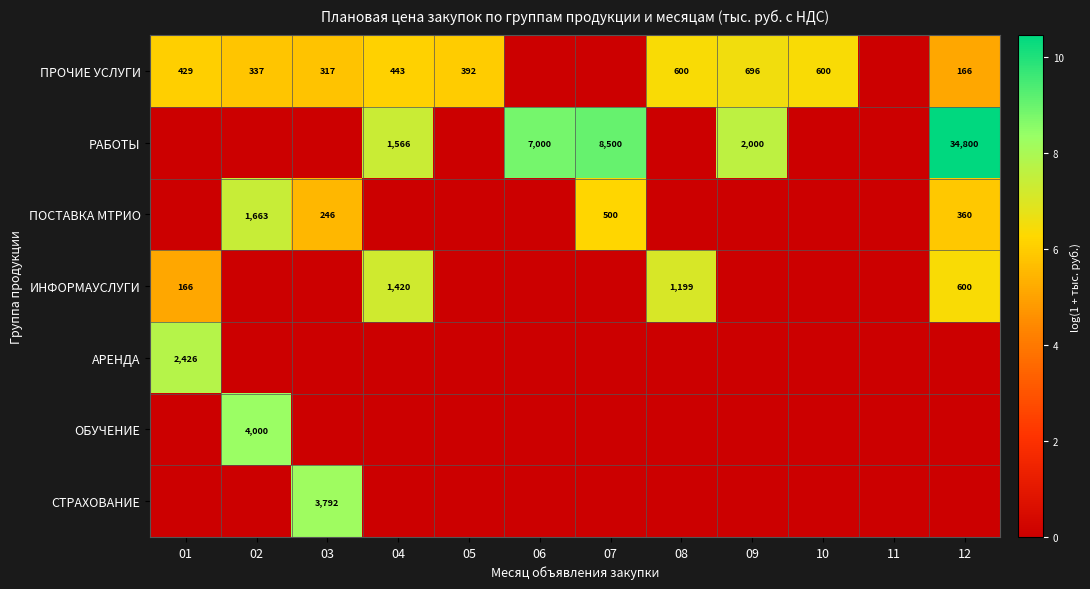

What is the difference between the ПРОЧИЕ УСЛУГИ values at 01 and 05?

37